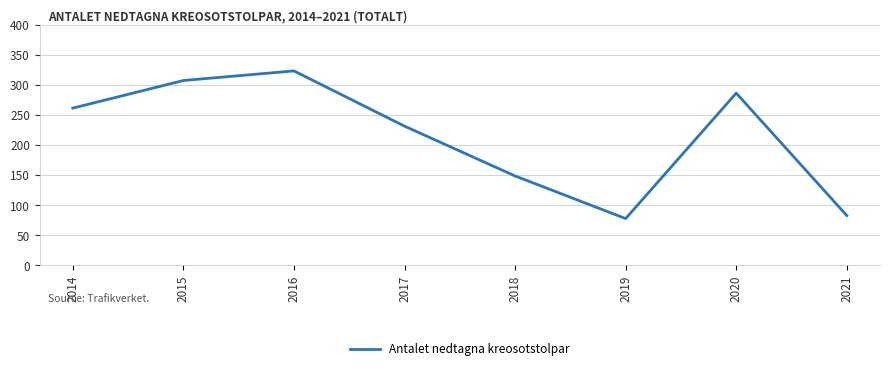

The chart shows a value of 308 at 2015. True or false?

True